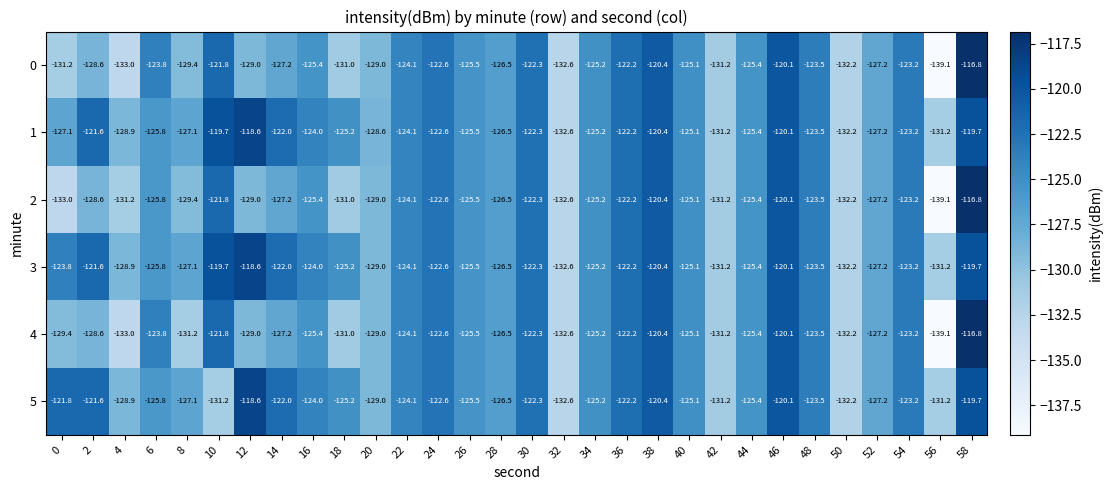

At which label does 4 first exceed -125?

6